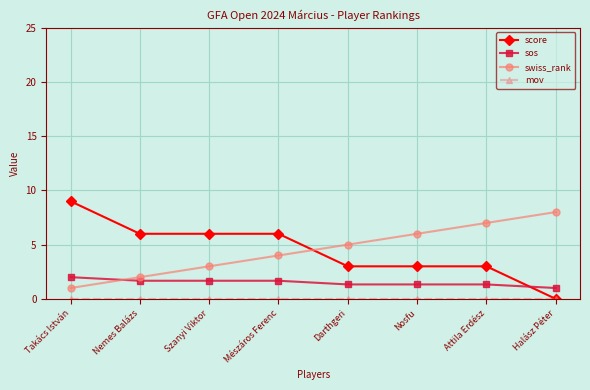

How many distinct data groups are displayed?

4